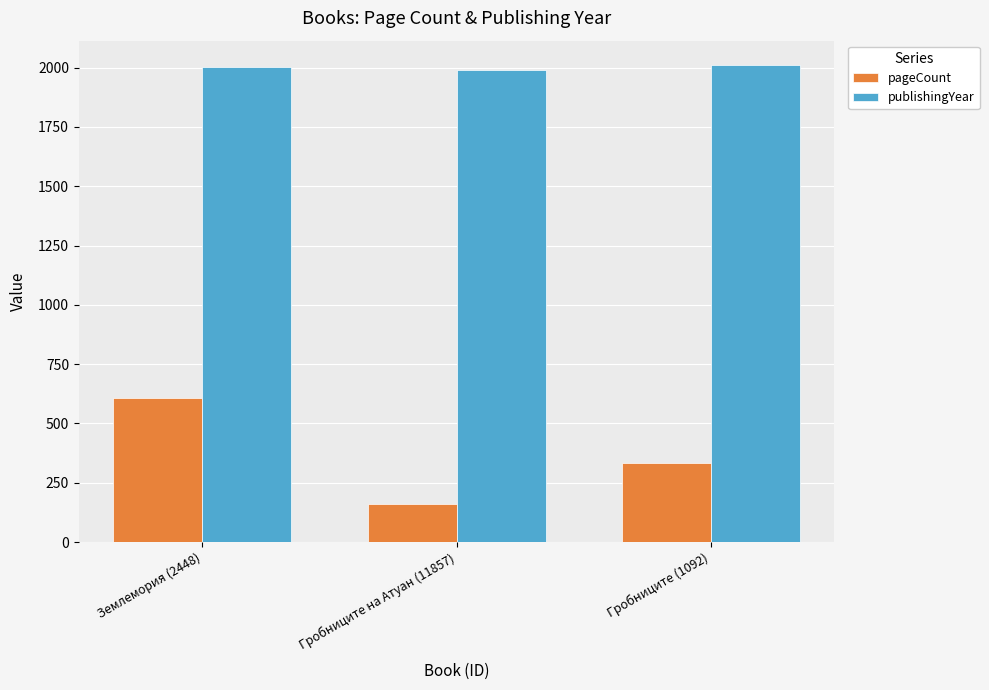

Reading left to right, what are all the values shown in this chart?

pageCount: Землемория (2448)=608	Гробниците на Атуан (11857)=160	Гробниците (1092)=333
publishingYear: Землемория (2448)=2002	Гробниците на Атуан (11857)=1992	Гробниците (1092)=2013